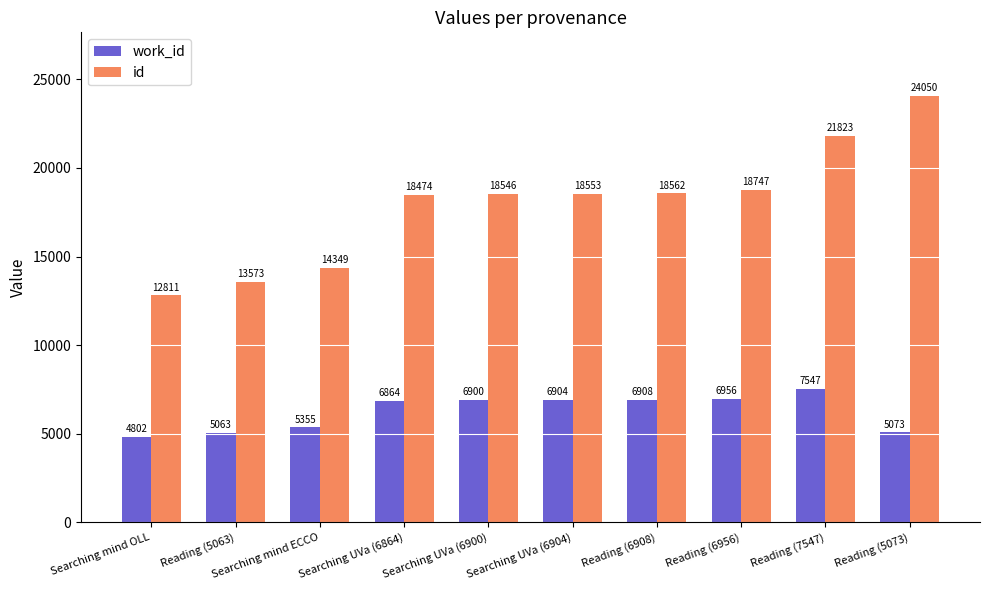

Count the number of data series in this chart.

2